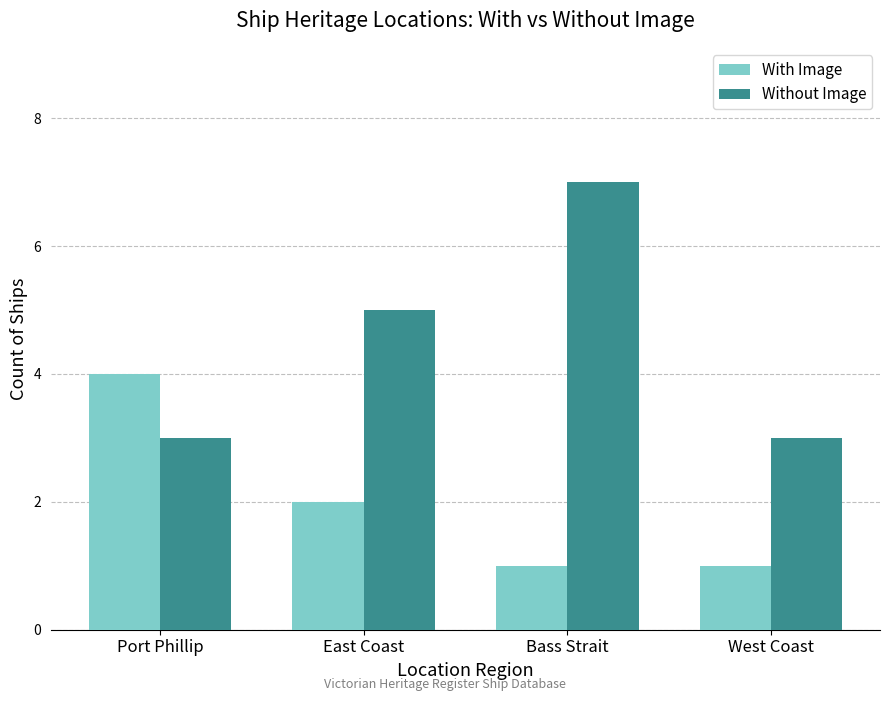

What is the spread (max minus min) of values at Bass Strait?

6